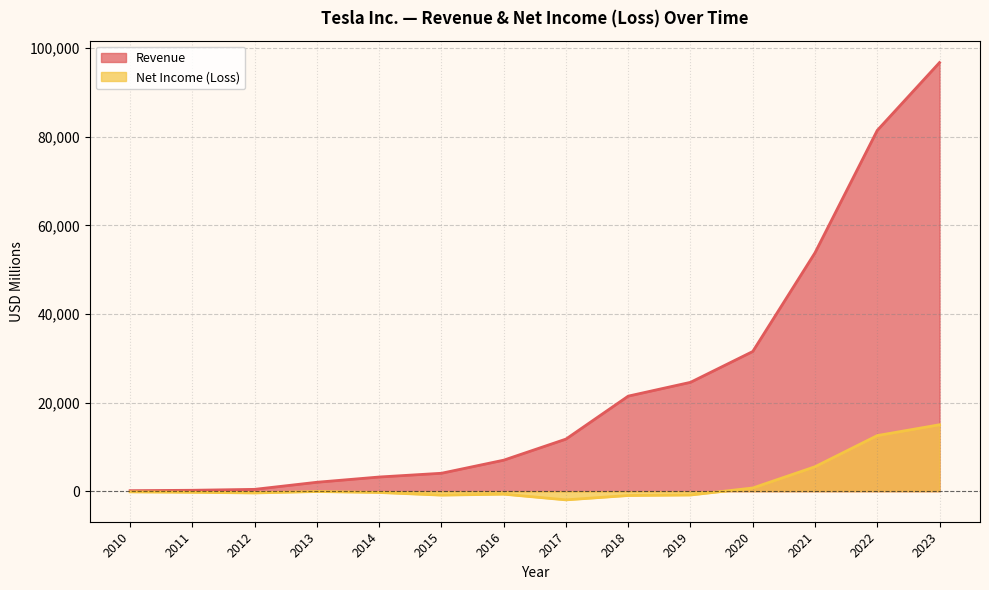

List the series in order of their peak value, highest first.

Revenue, Net Income (Loss)